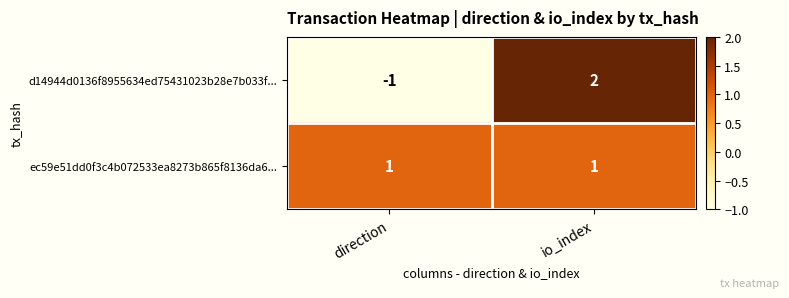

At which category is the sum across all series the highest?

io_index